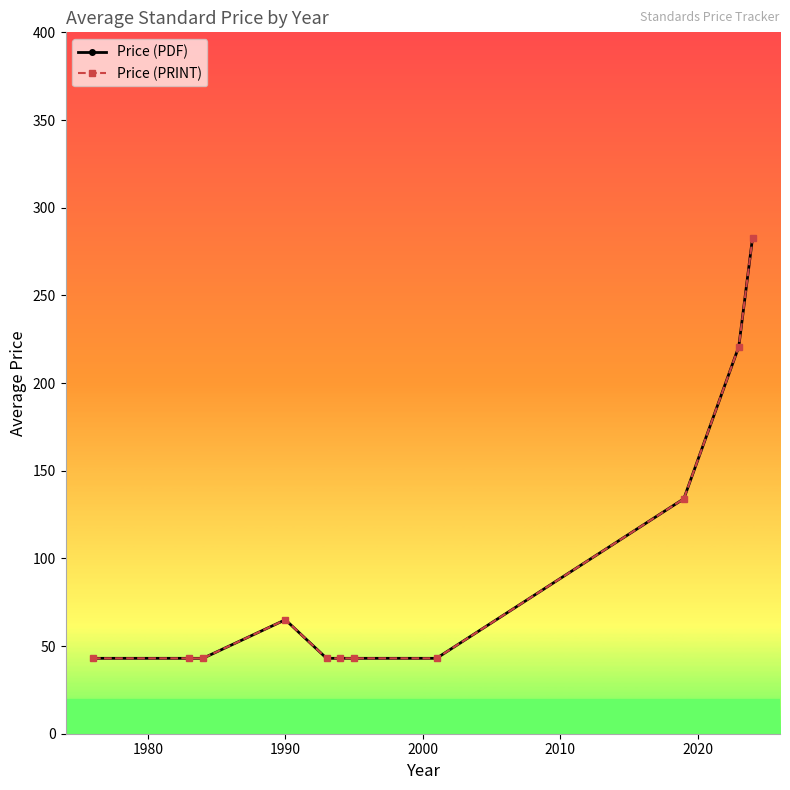

Reading left to right, what are all the values shown in this chart?

Price (PDF): 43.0	43.0	43.0	65.0	43.0	43.0	43.0	43.0	134.0	220.8	282.8
Price (PRINT): 43.0	43.0	43.0	65.0	43.0	43.0	43.0	43.0	134.0	220.8	282.8